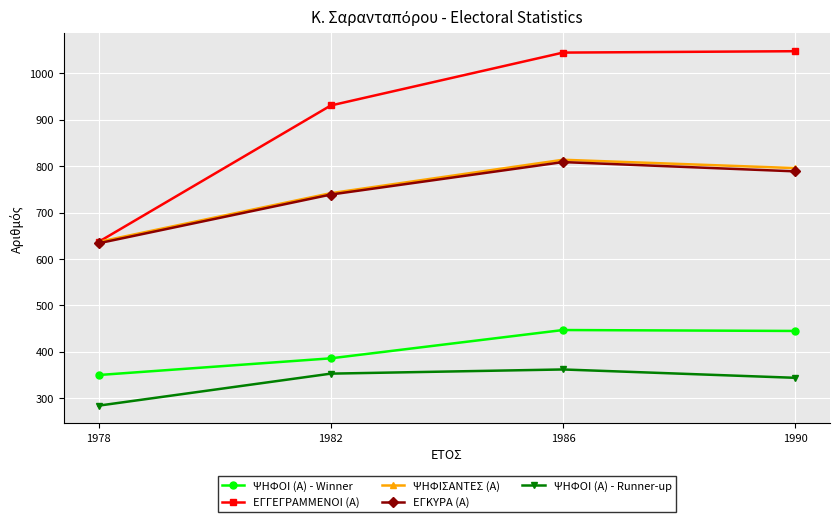

Read the ΨΗΦΟΙ (Α) - Winner value at 1986, to the nearest 10.

450